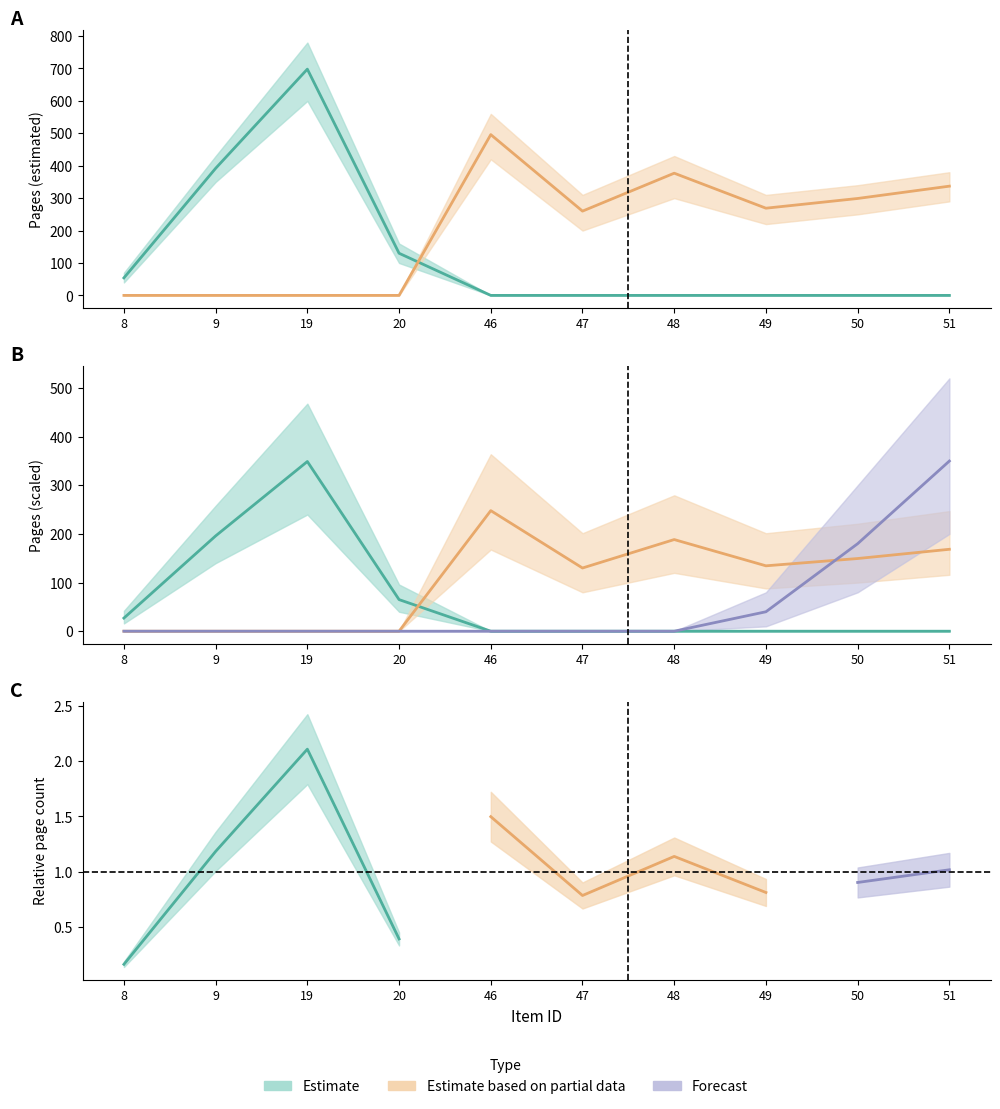

How many data points in Estimate based on partial data are less than 269?

5